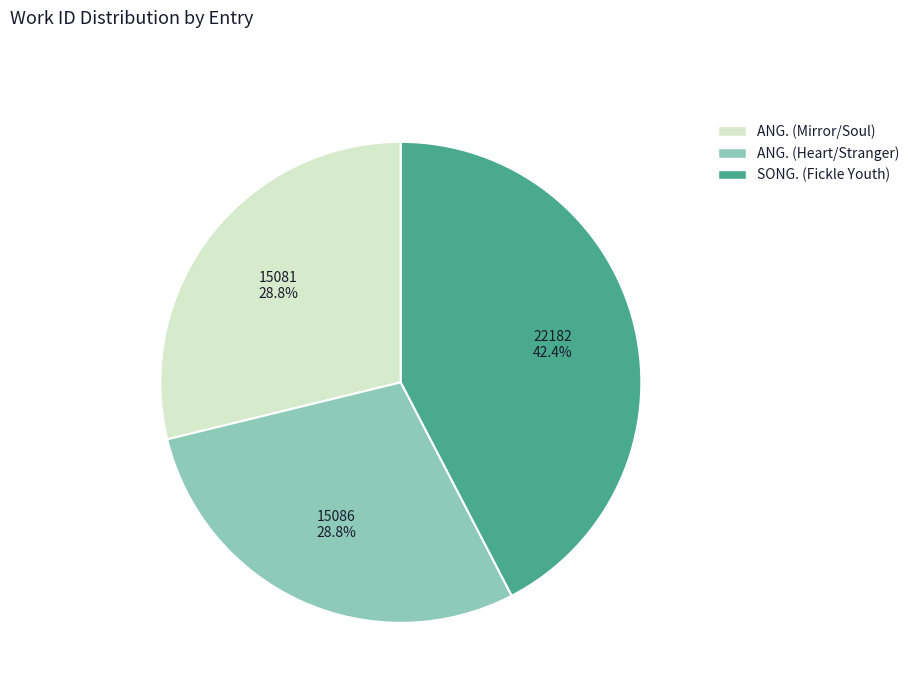

Count the number of slices in the pie.

3